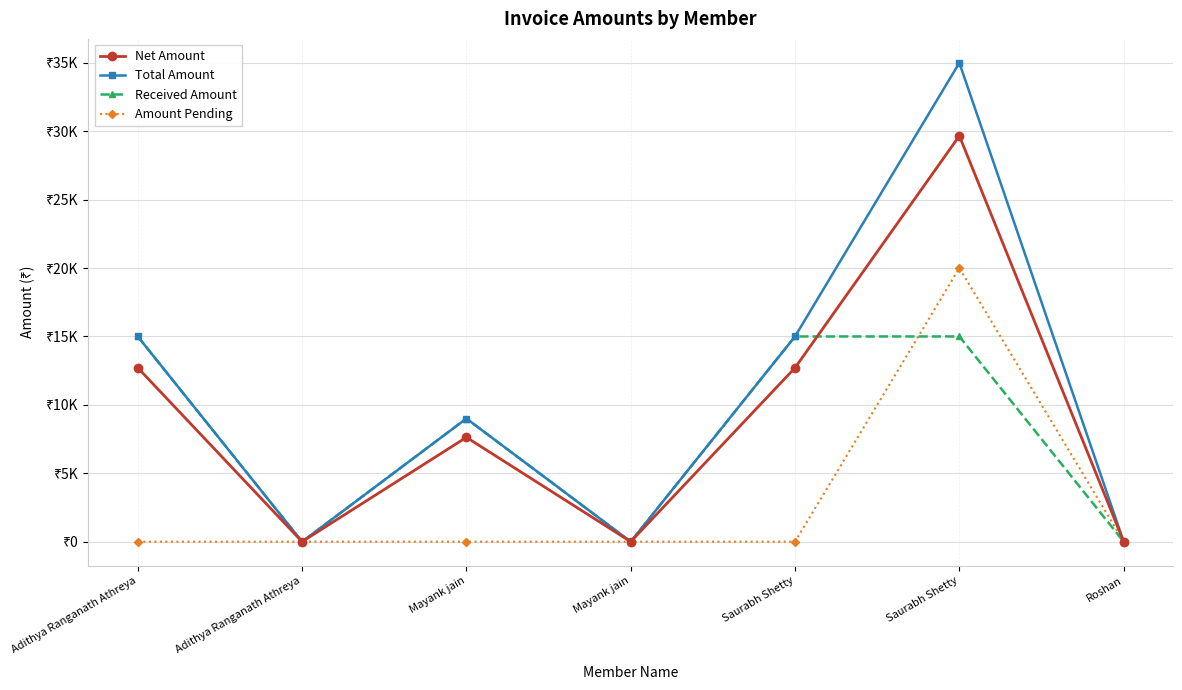

The value of Amount Pending at Saurabh Shetty is 20000.0. True or false?

True